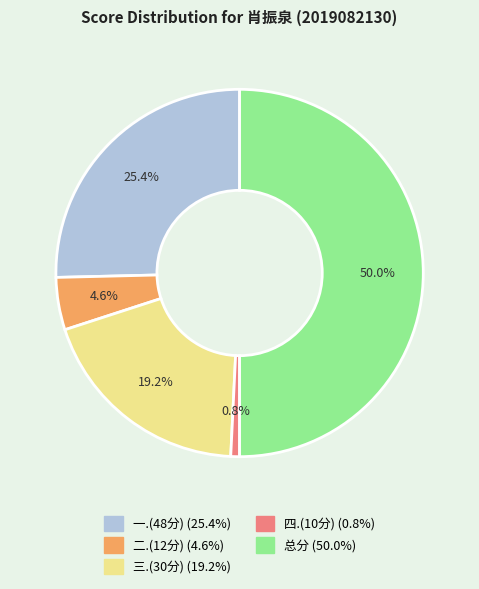

What is the largest slice in the pie chart?

总分